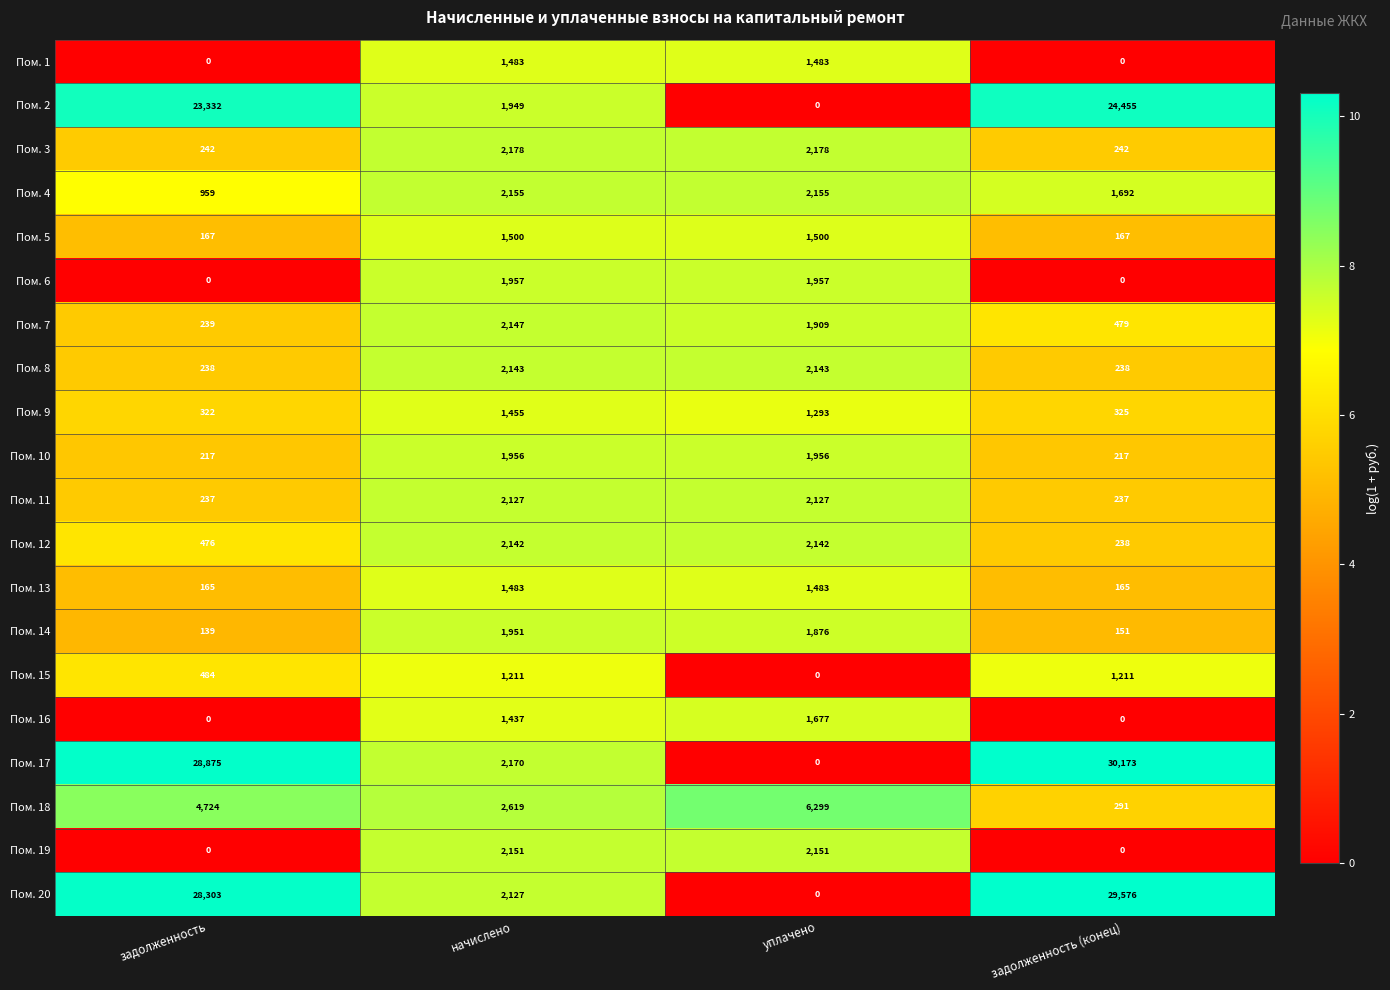

Where is Пом. 2 nearest to the value 12227?

начислено